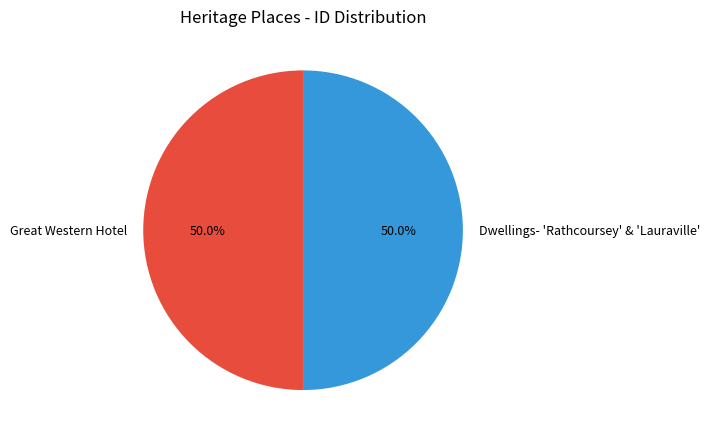

What is the ratio of the value at Dwellings- 'Rathcoursey' & 'Lauraville' to the value at Great Western Hotel?

1.0